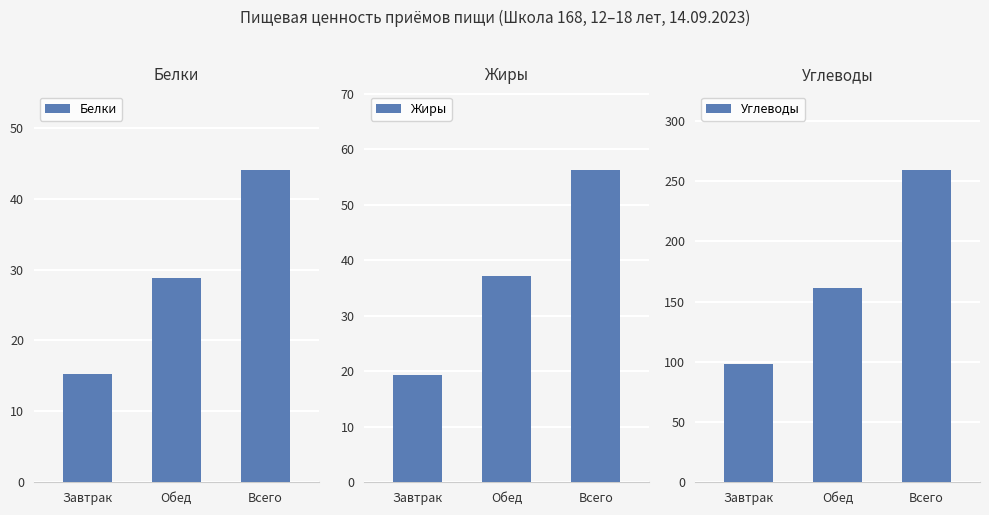

Is it true that Белки equals 10.1 at Завтрак?

False